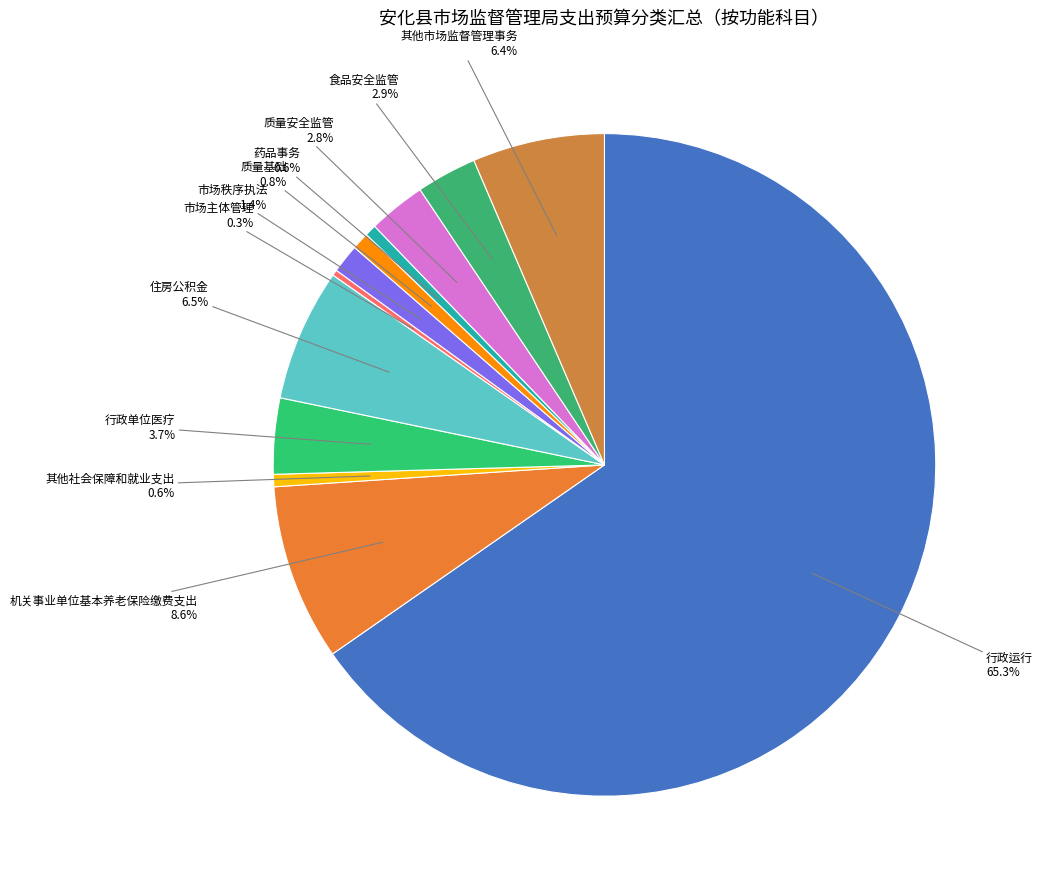

Which slice is the largest?

行政运行